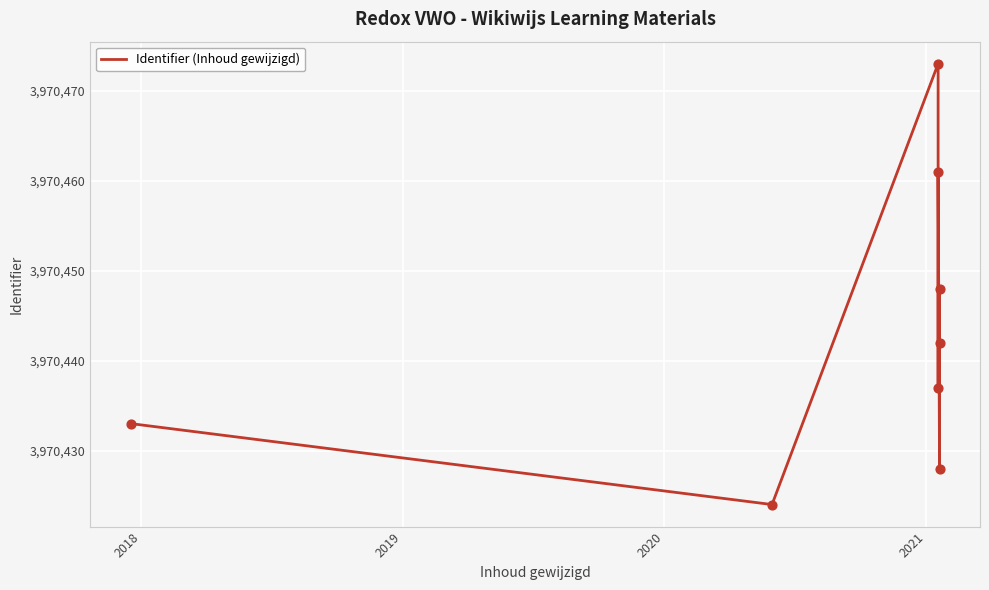

What is the ratio of the value at 2018 to the value at 2021?

1.0